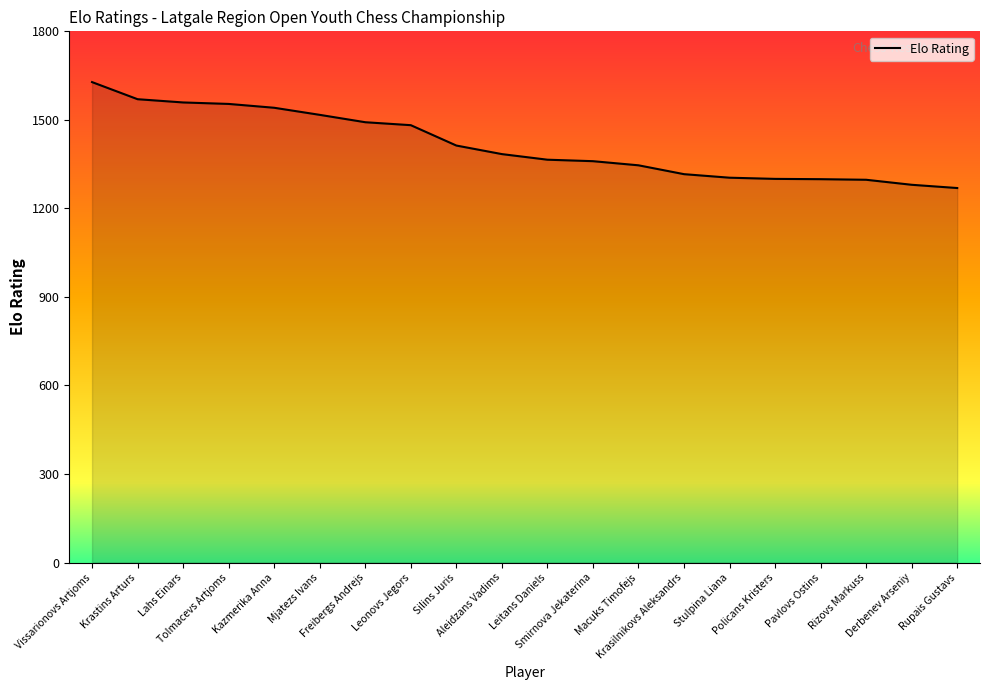

What is the maximum value shown in the chart?

1628